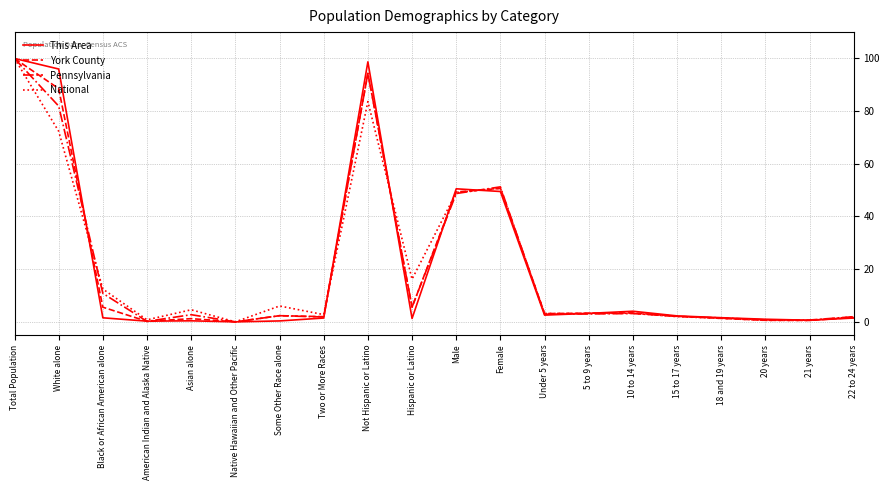

Is it true that Pennsylvania equals -68.7 at Native Hawaiian and Other Pacific?

False